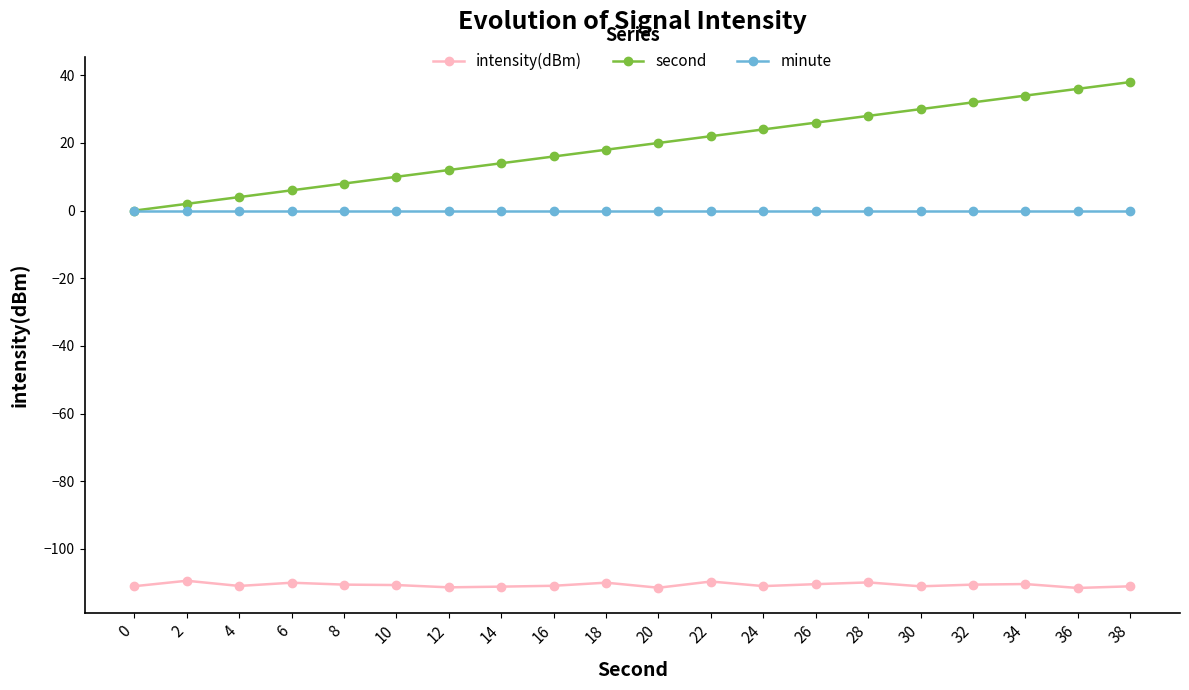

Which series changed the most between 2 and 38?

second